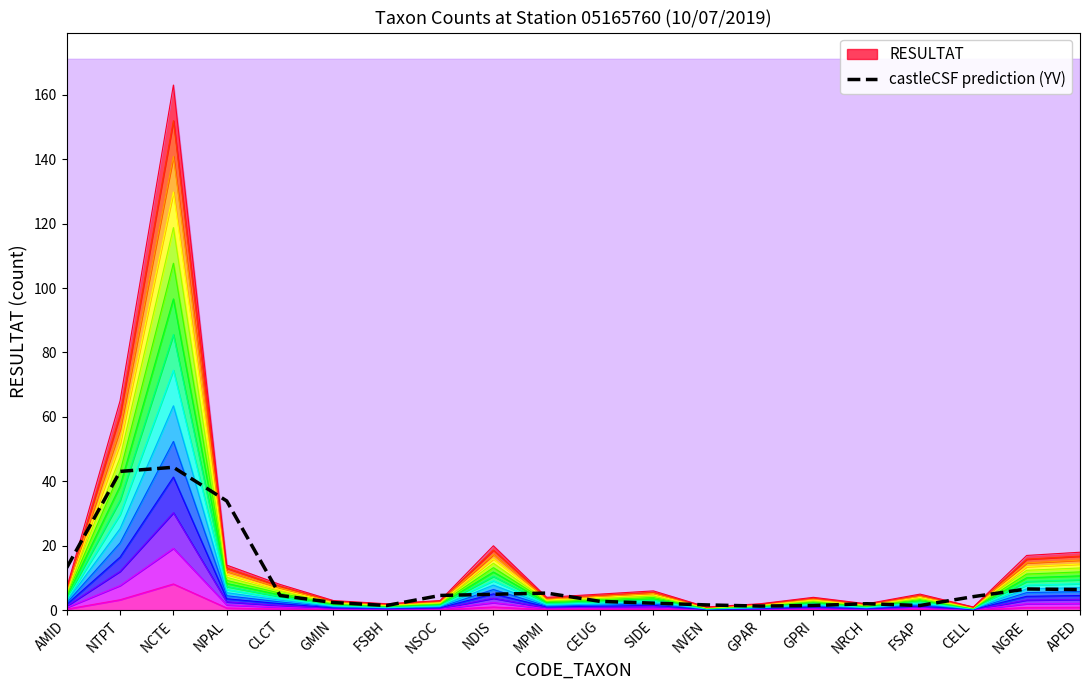

What is the label of the 11th point from the right?

MPMI